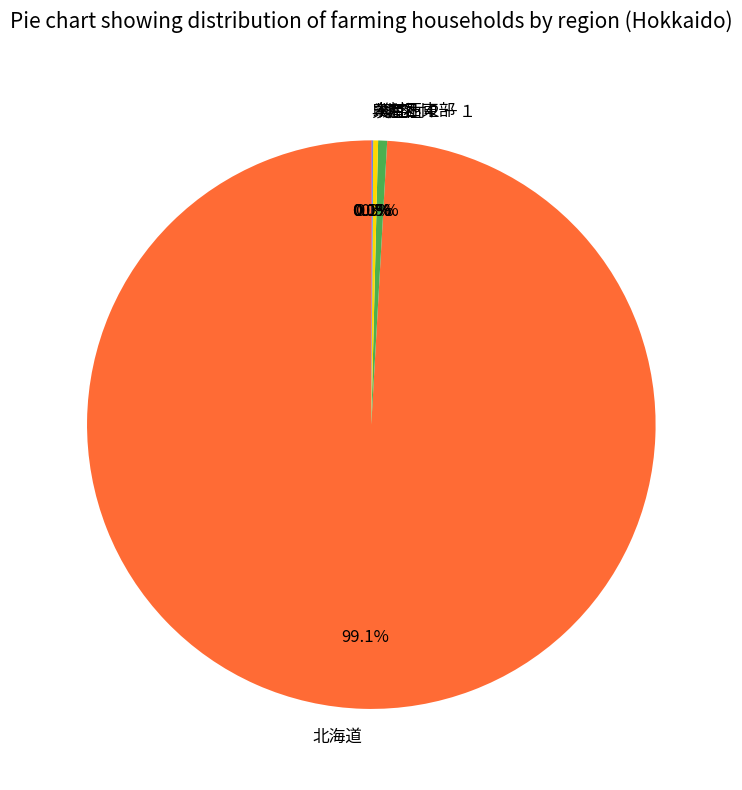

Does 北海道 account for over 50% of the chart?

Yes